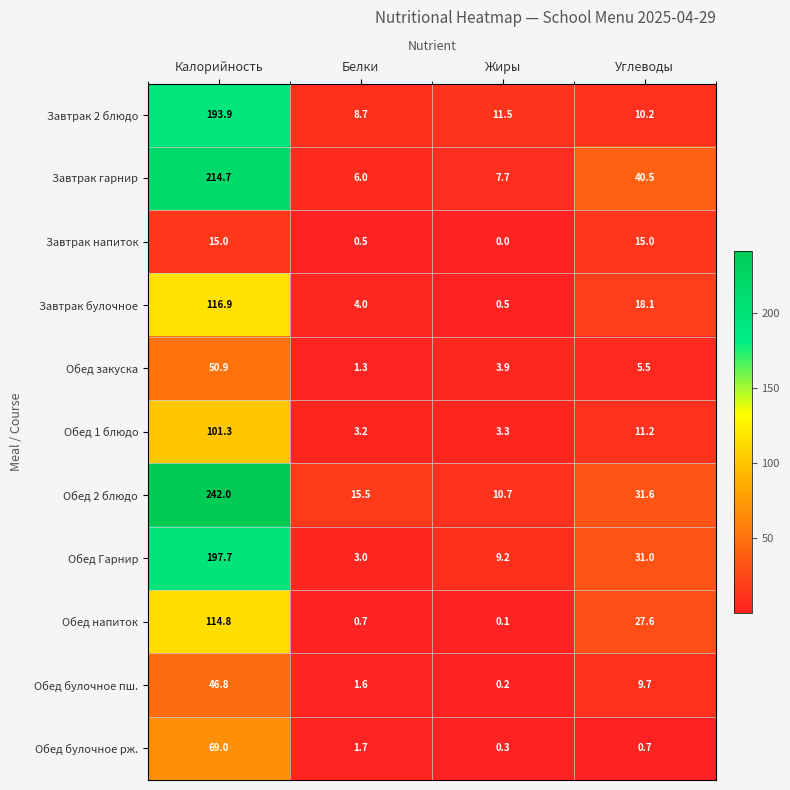

Rank the series at Углеводы from highest to lowest value.

Завтрак гарнир, Обед 2 блюдо, Обед Гарнир, Обед напиток, Завтрак булочное, Завтрак напиток, Обед 1 блюдо, Завтрак 2 блюдо, Обед булочное пш., Обед закуска, Обед булочное рж.